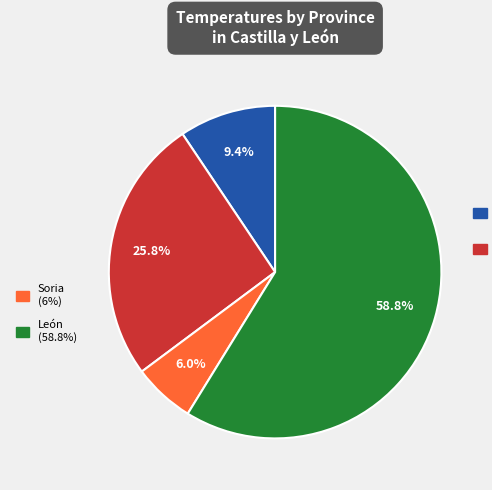

Does any single category account for the majority?

Yes